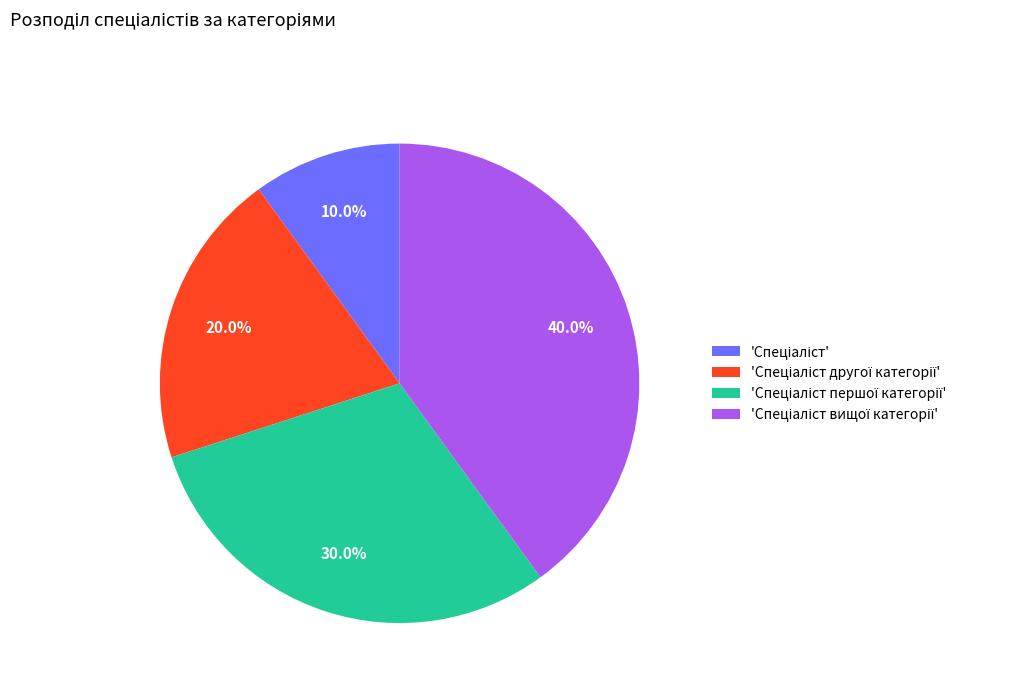

Is there any slice that represents more than half of the pie?

No